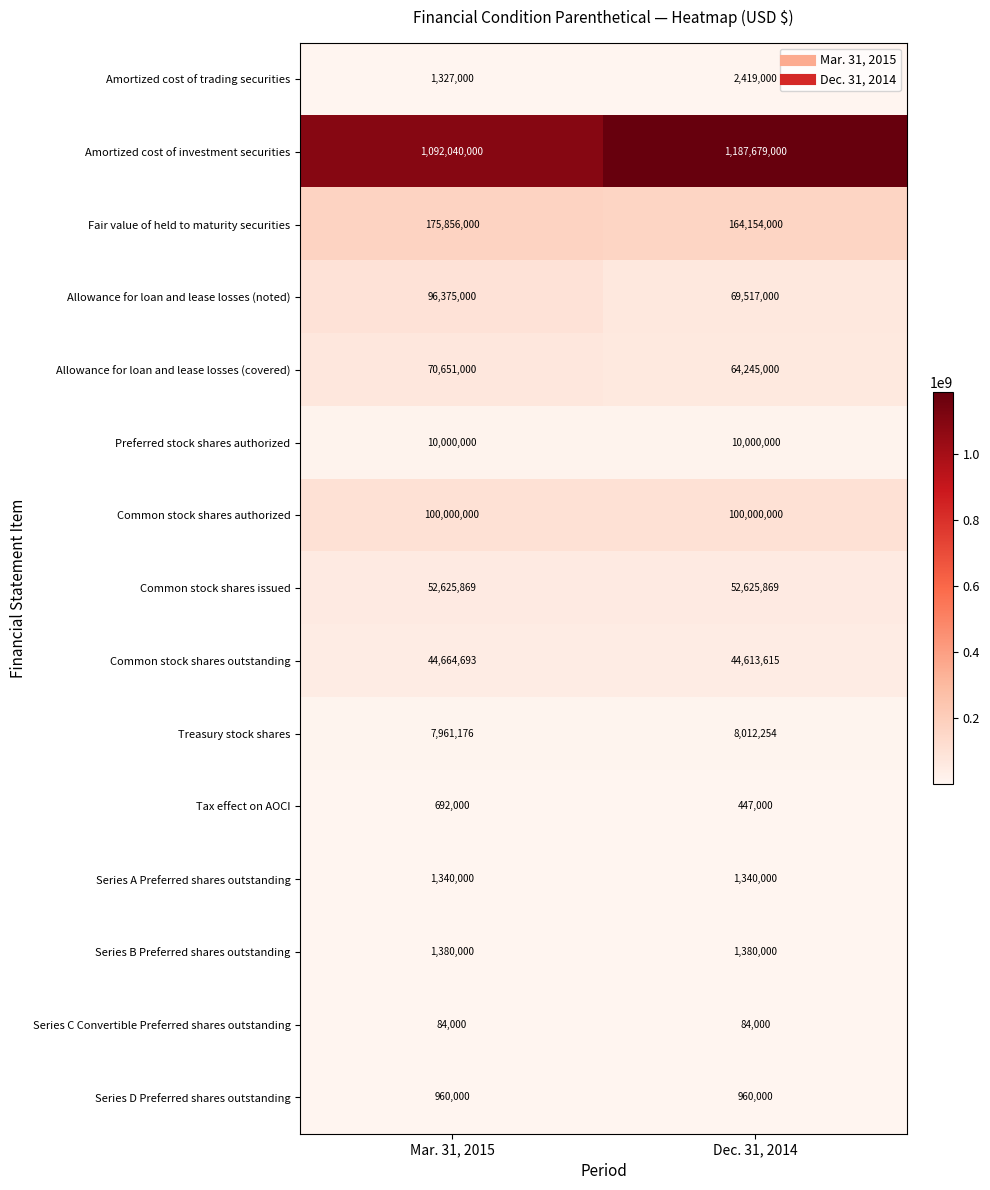

Which label corresponds to the largest value in the chart?

Dec. 31, 2014